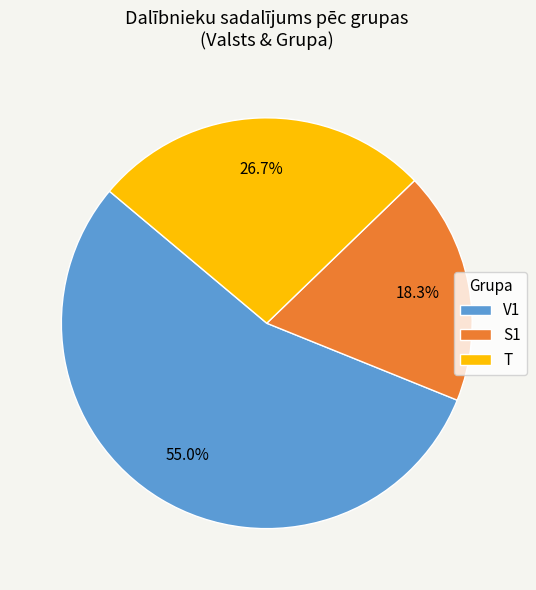

Which has a higher value, S1 or V1?

V1